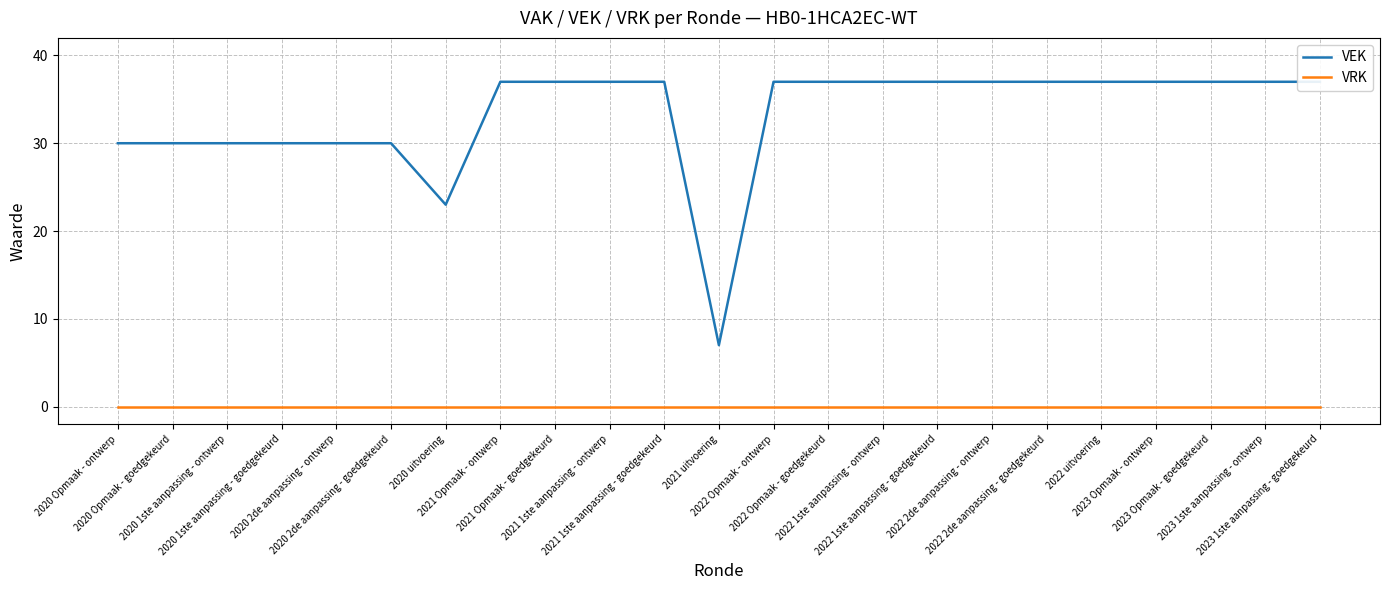

True or false: VRK has more than 1 points higher than both neighbors.

False